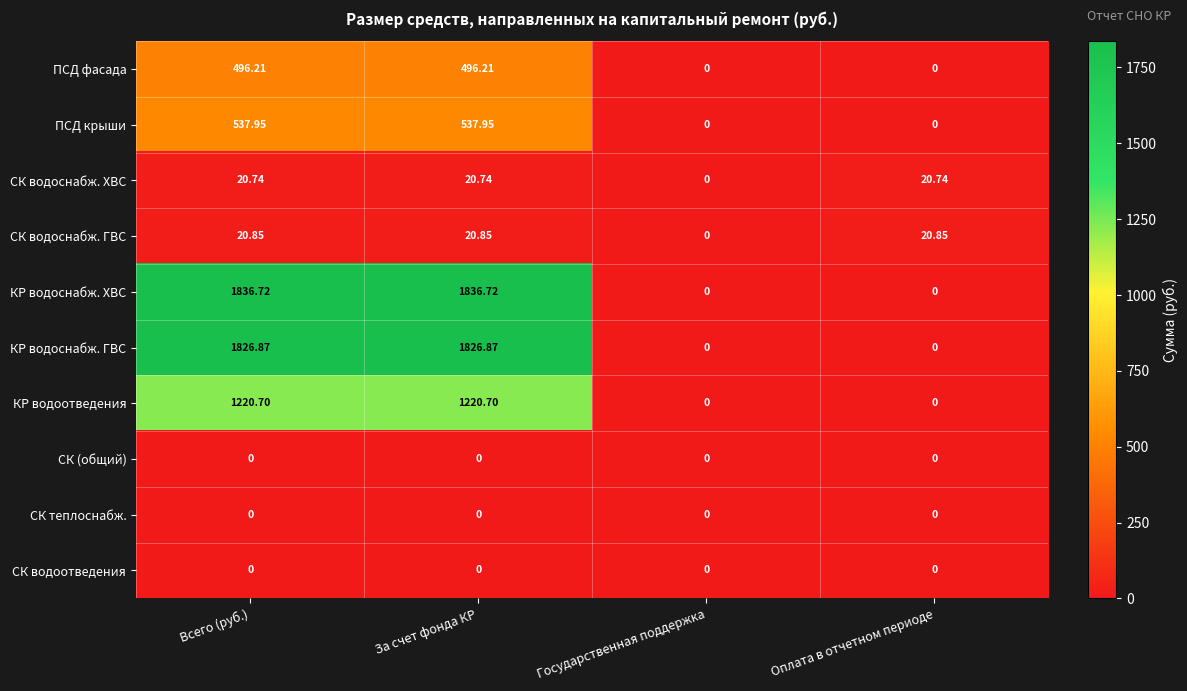

What is the spread (max minus min) of values at За счет фонда КР?

1836.7